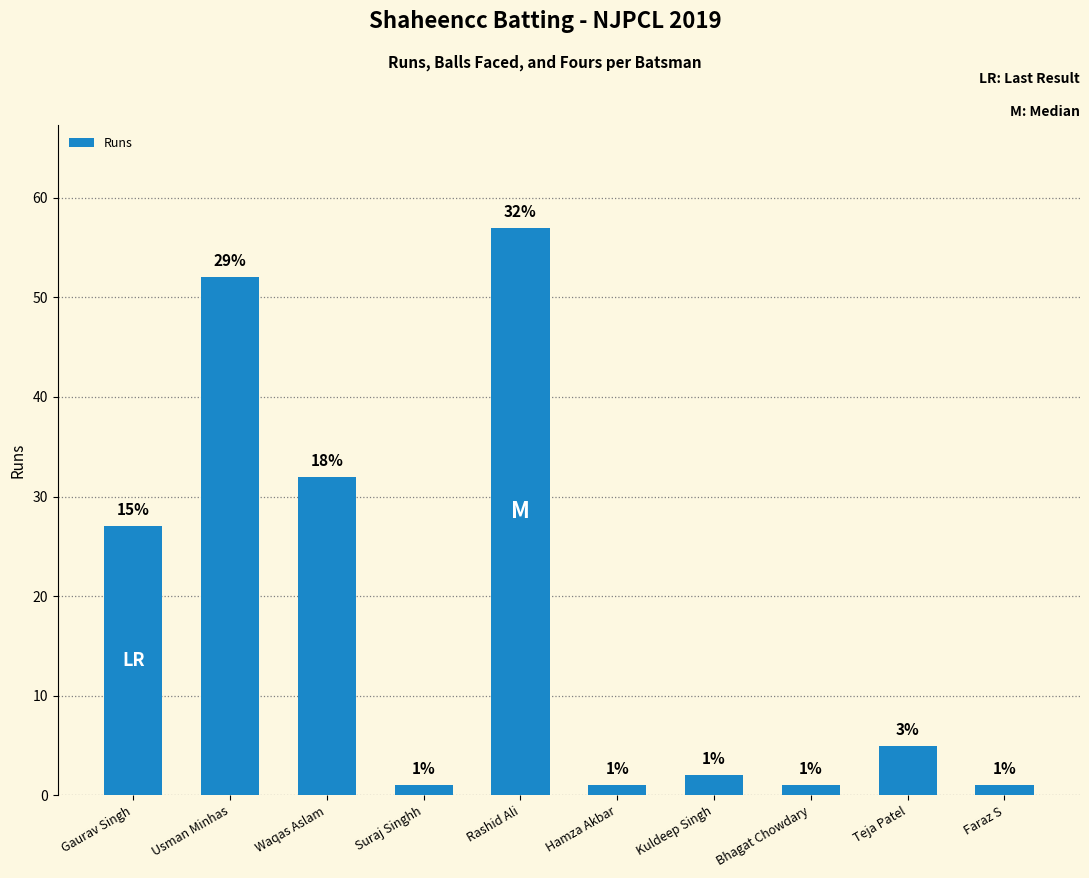

Between Waqas Aslam and Rashid Ali, which is larger?

Rashid Ali